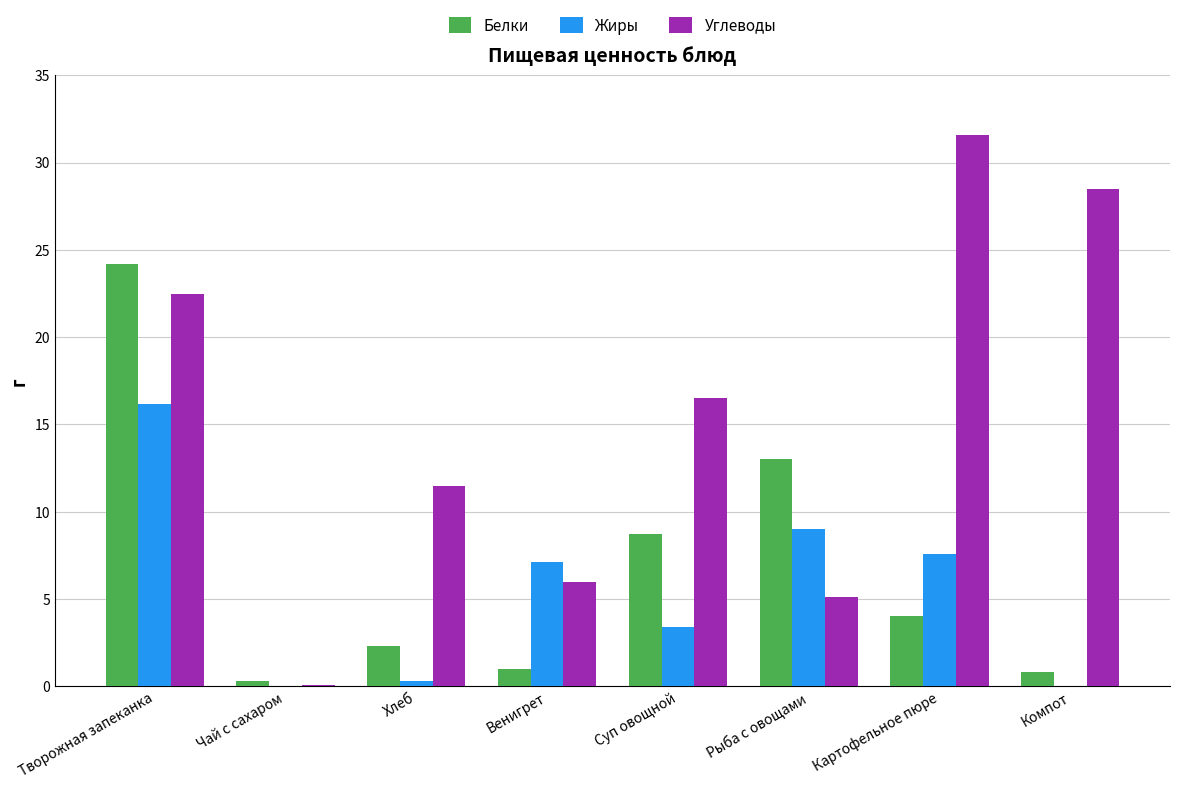

True or false: Углеводы has a value of 14.0 at Картофельное пюре.

False